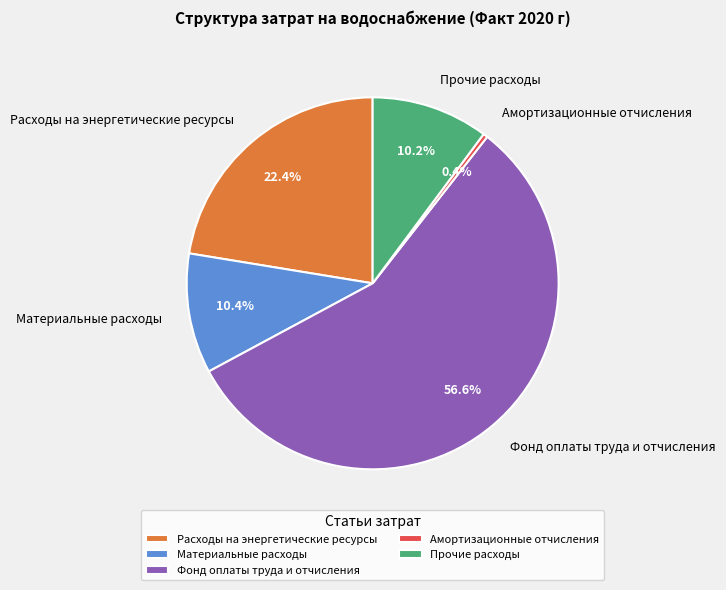

Is it true that Прочие расходы is 10% of the pie?

True